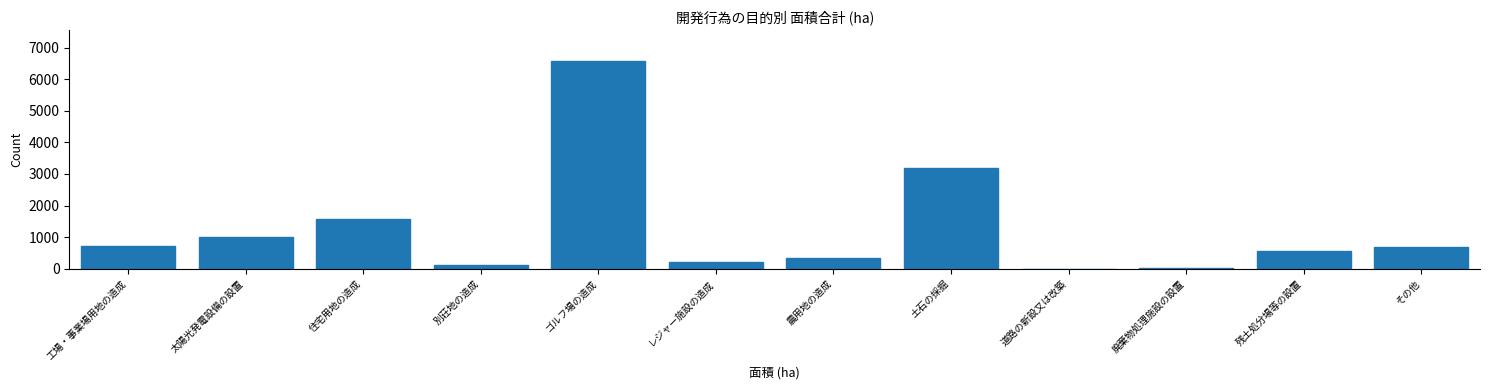

Approximately how many times larger is the value at 住宅用地の造成 compared to 工場・事業場用地の造成?

2.2